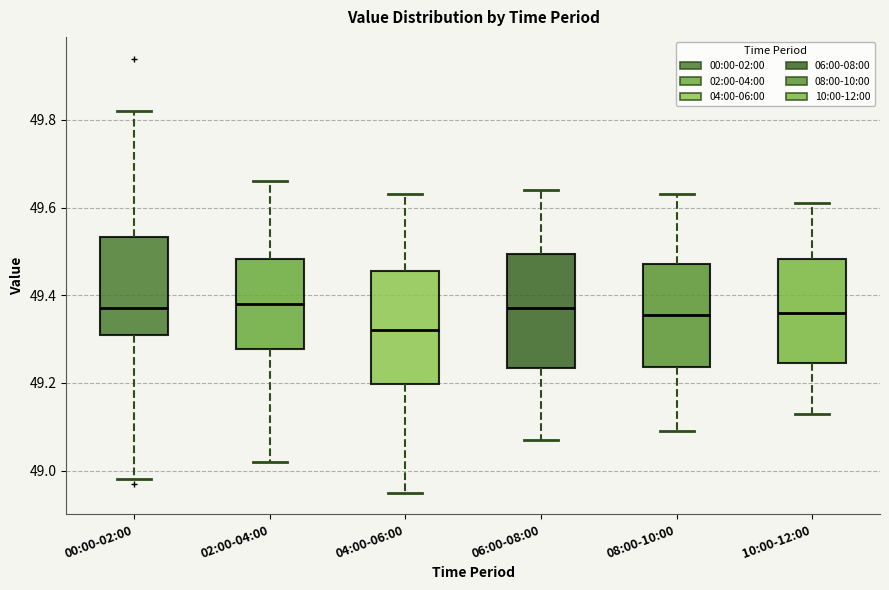

Reading left to right, read every box against the y-axis: the position of its median line, the range the box covers, and the ends of its whiskers. The values are not printed on the chart, so give them approximately, as read against the axis.

00:00-02:00: median 49.38, box 49.32 to 49.54, whiskers 48.98 to 49.82
02:00-04:00: median 49.38, box 49.28 to 49.48, whiskers 49.02 to 49.66
04:00-06:00: median 49.32, box 49.20 to 49.46, whiskers 48.96 to 49.64
06:00-08:00: median 49.38, box 49.24 to 49.50, whiskers 49.08 to 49.64
08:00-10:00: median 49.36, box 49.24 to 49.48, whiskers 49.10 to 49.64
10:00-12:00: median 49.36, box 49.24 to 49.48, whiskers 49.14 to 49.62